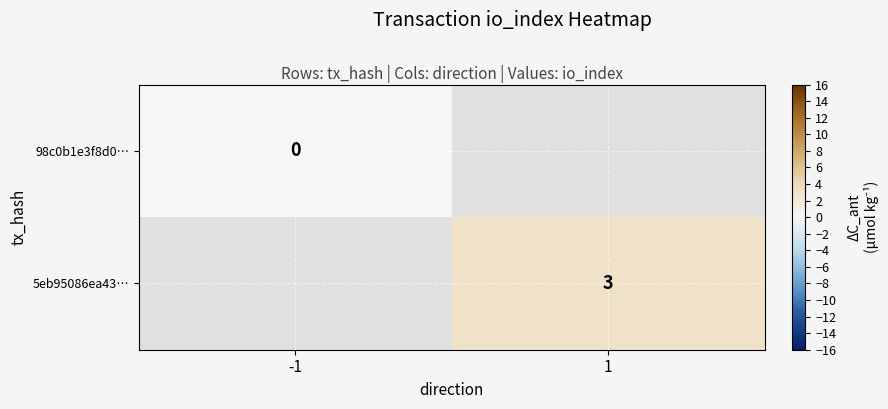

Is it true that 5eb95086ea43… equals 1 at 1?

False